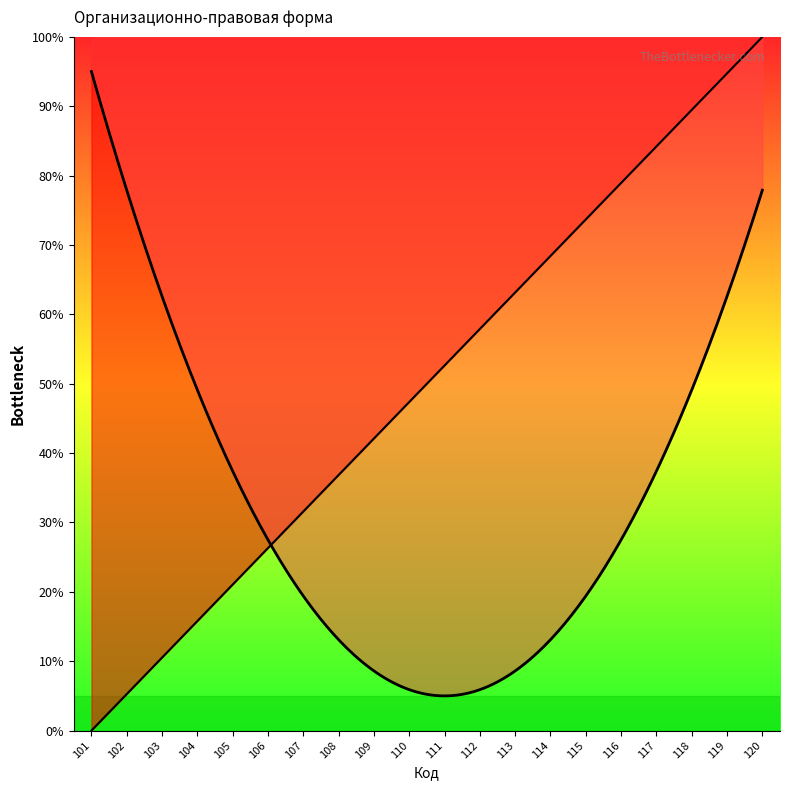

What is the average value?

50.0